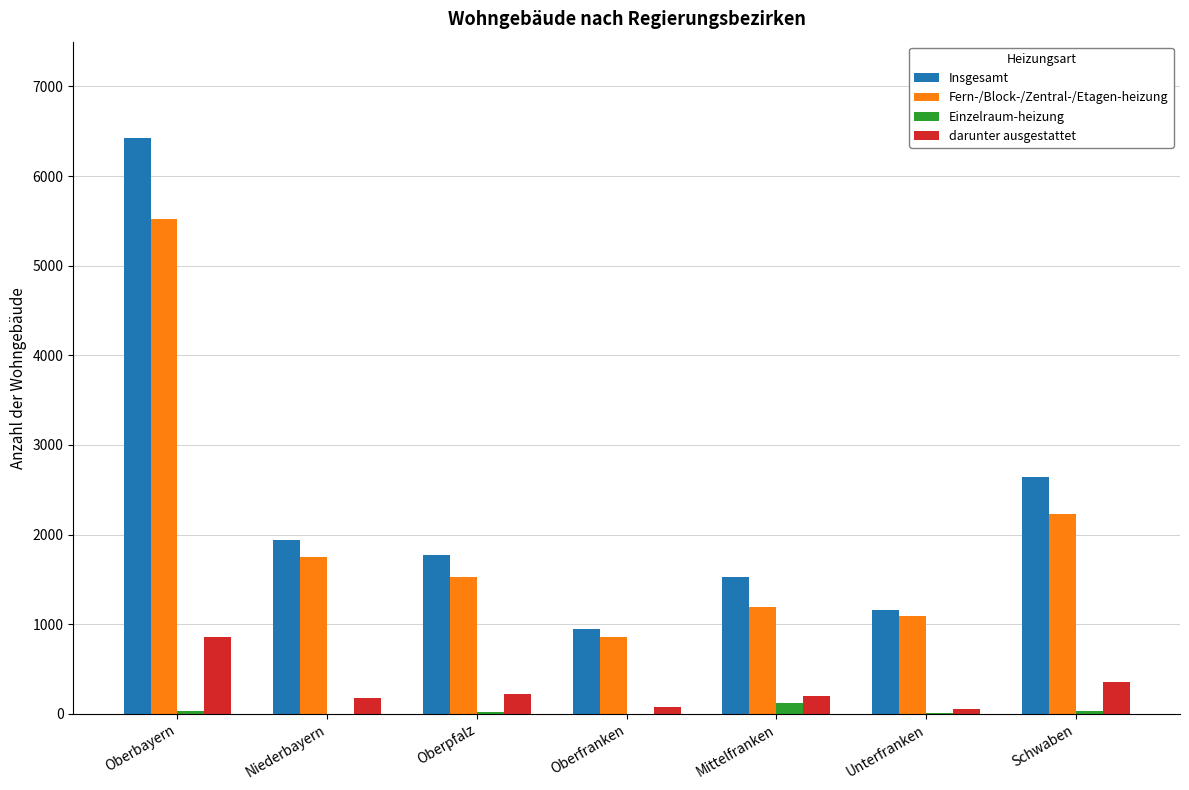

What is the total value across all series at Unterfranken?

2301